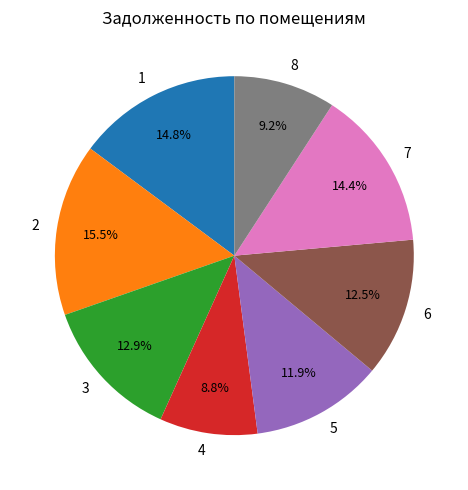

To the nearest percent, what is the difference between the largest and smallest slice percentages?

7%